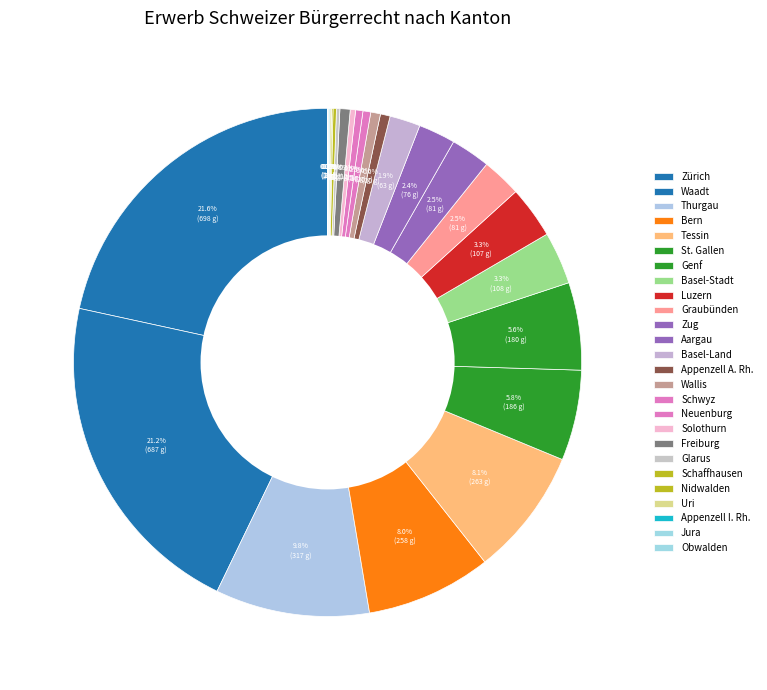

What is the total percentage of Zug and Basel-Stadt?

5.8%